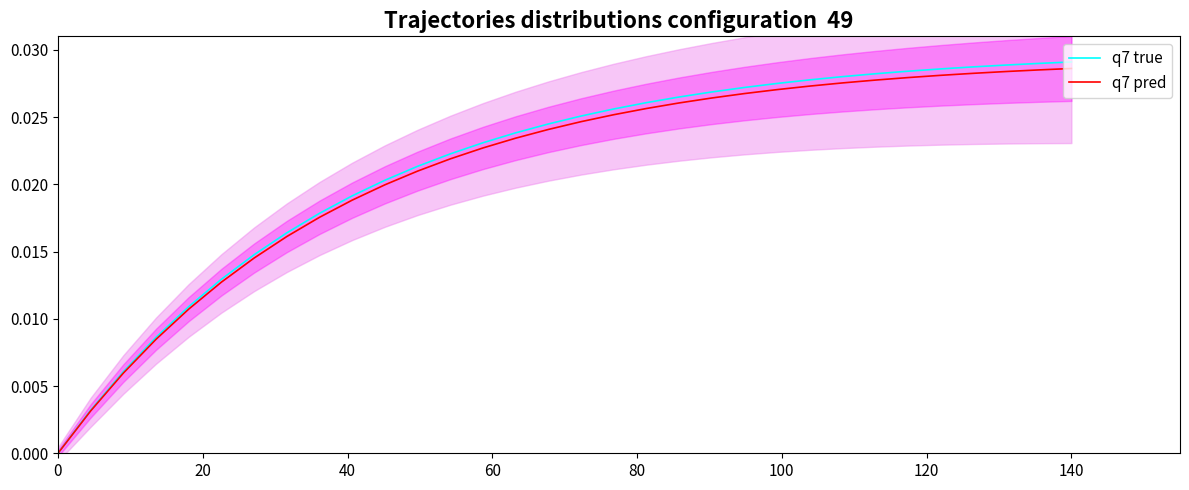

How many values in q7 pred are above zero?

31